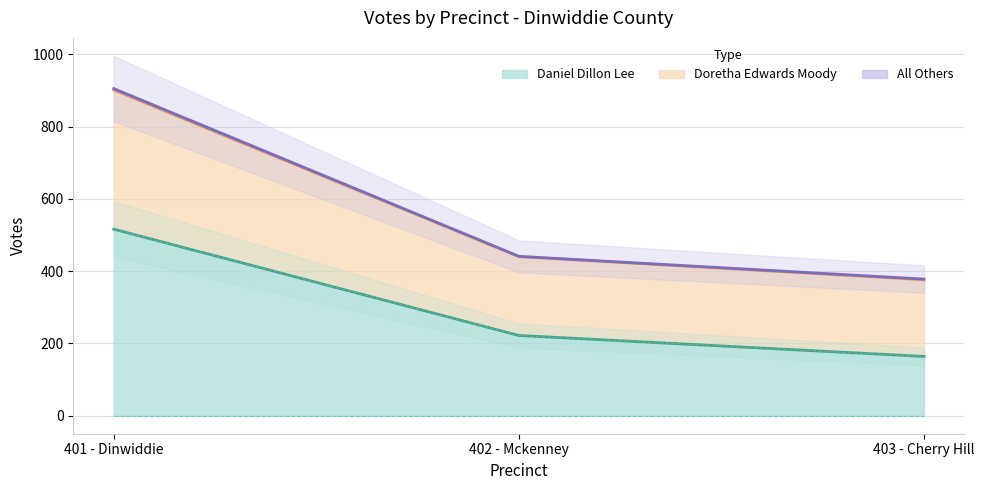

Rank the categories by Daniel Dillon Lee value from lowest to highest.

403 - Cherry Hill, 402 - Mckenney, 401 - Dinwiddie